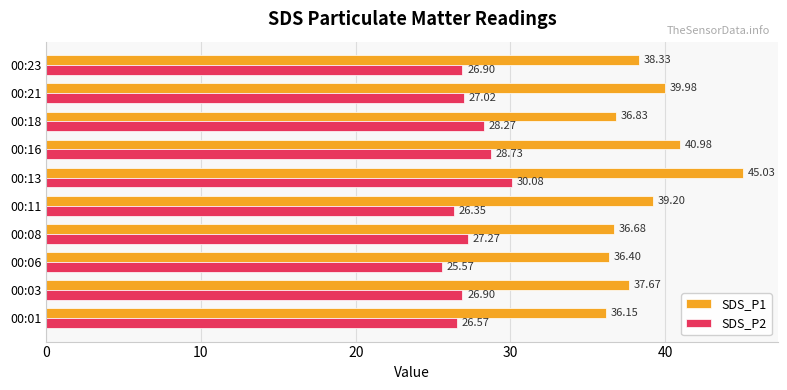

At how many categories does at least one series exceed 35?

10